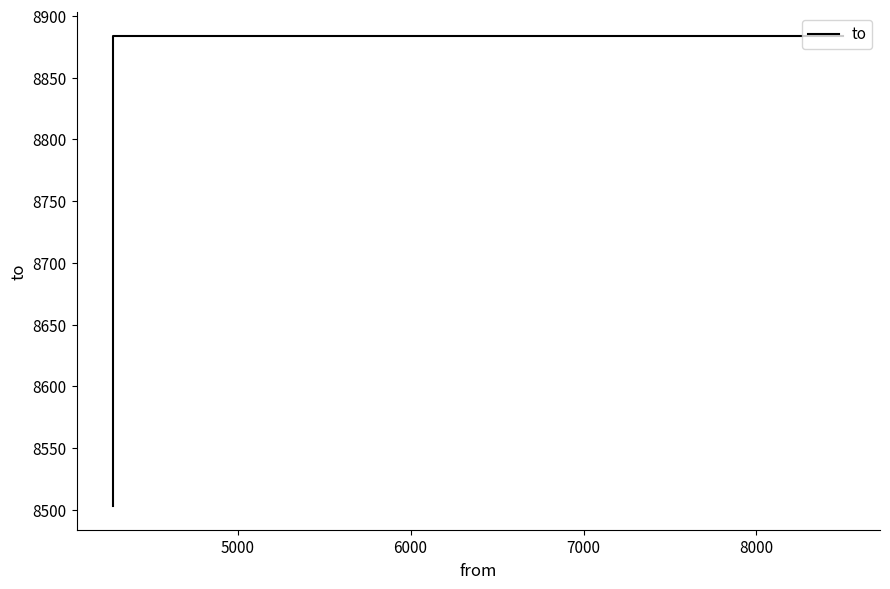

How many lines are shown in the chart?

1